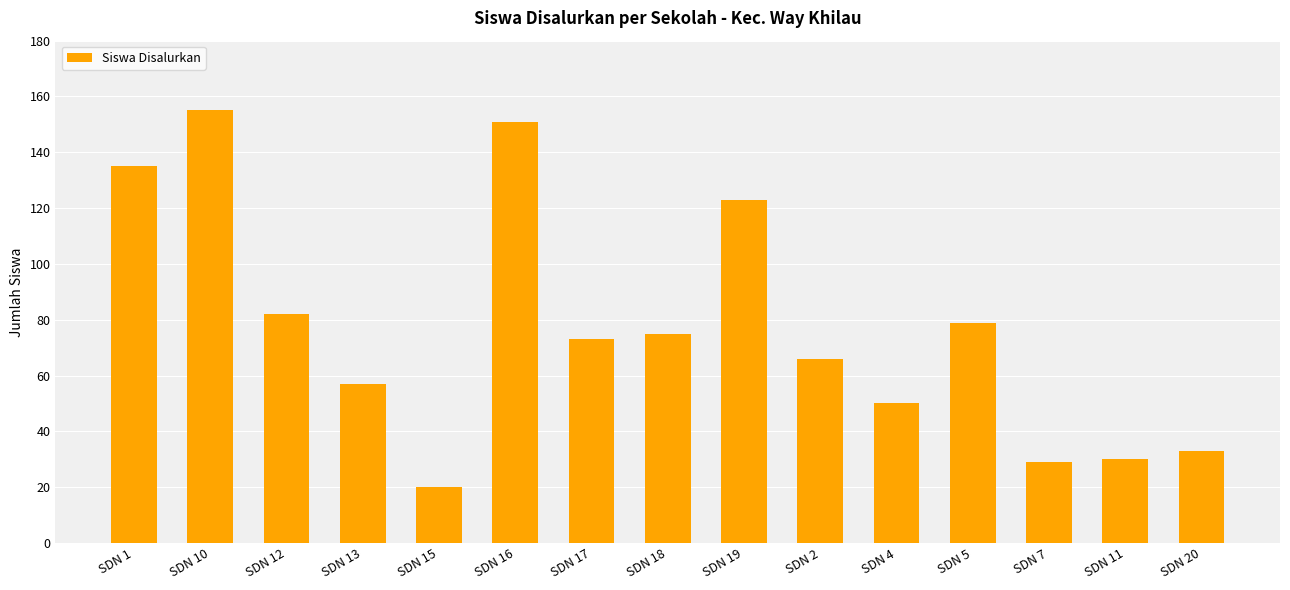

How many bars are there in total?

15